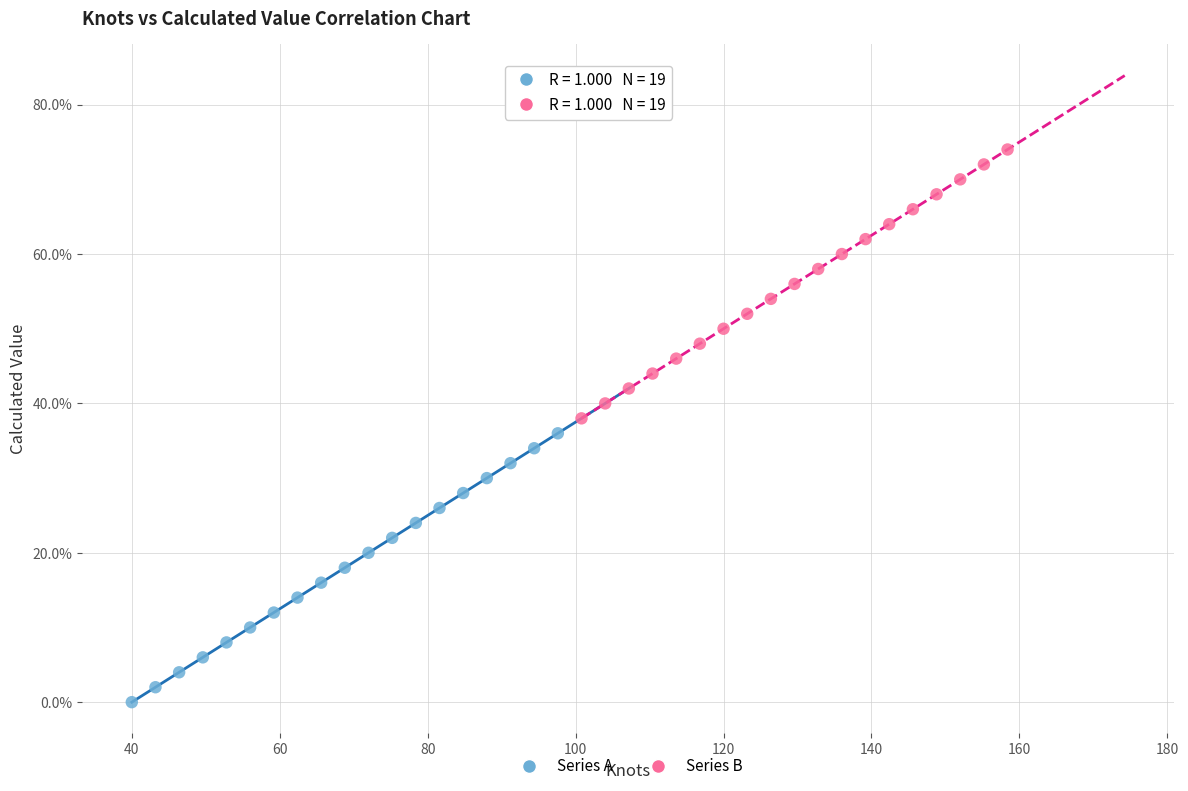

What are all the series names shown in the legend?

Series A, Series B